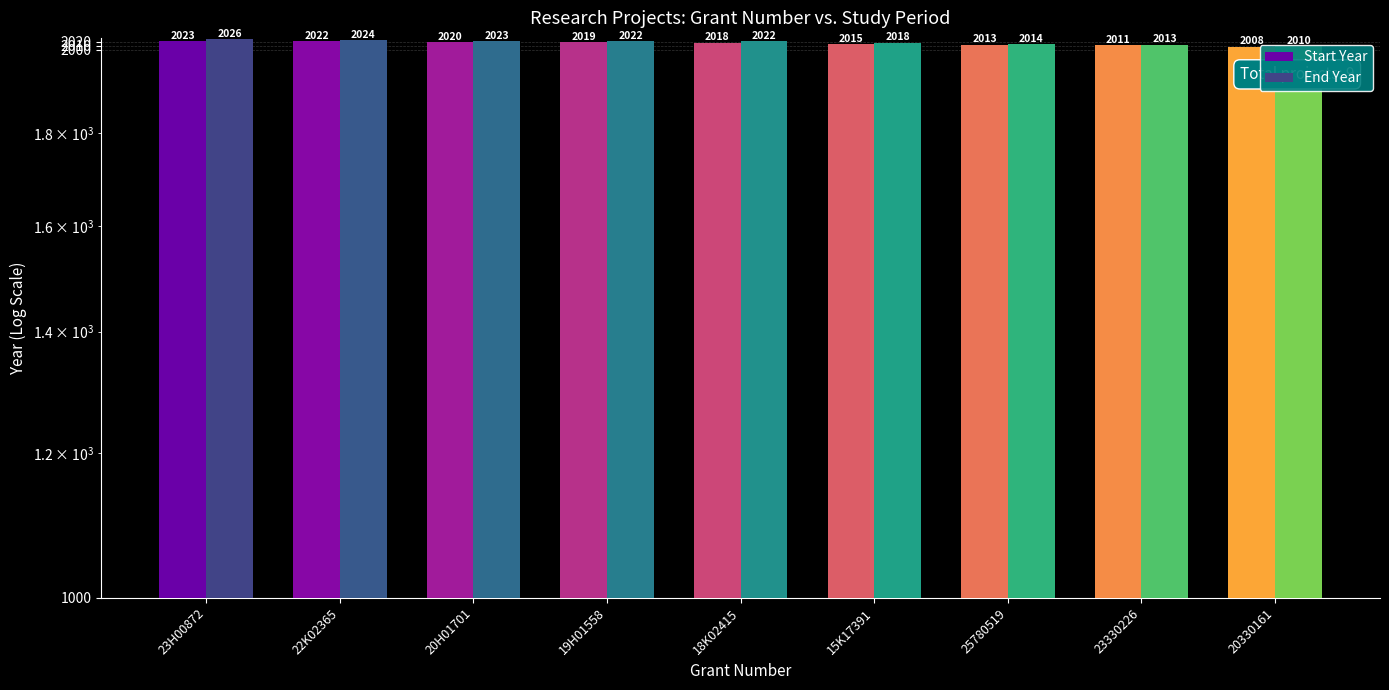

List the labels in order of Start Year value, smallest first.

20330161, 23330226, 25780519, 15K17391, 18K02415, 19H01558, 20H01701, 22K02365, 23H00872